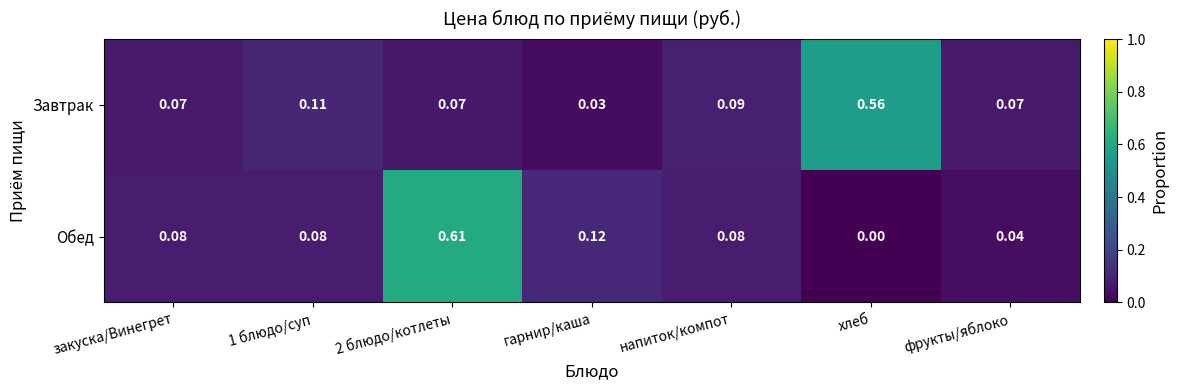

Which series has the largest total across all categories?

Обед